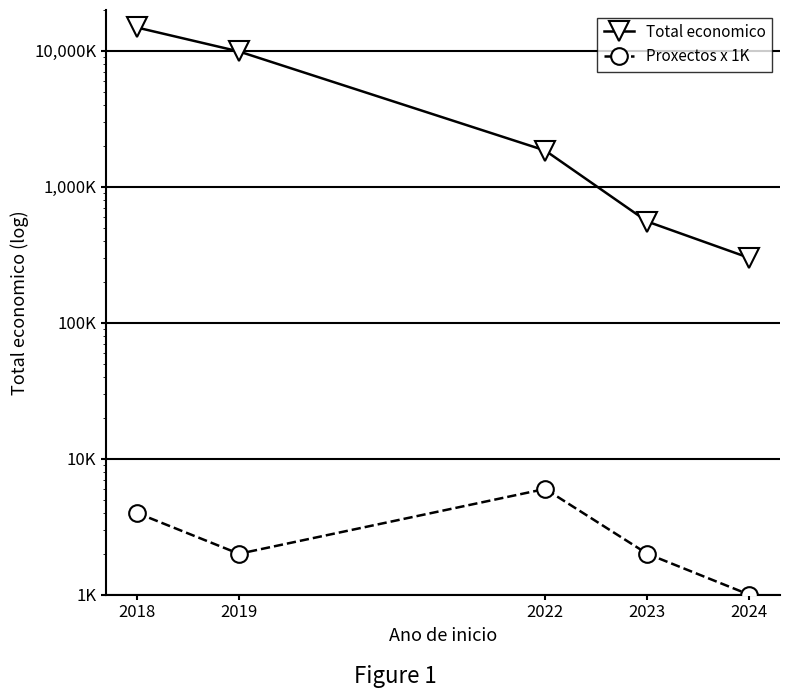

What is the difference between the highest and lowest values at 2022?

1844699